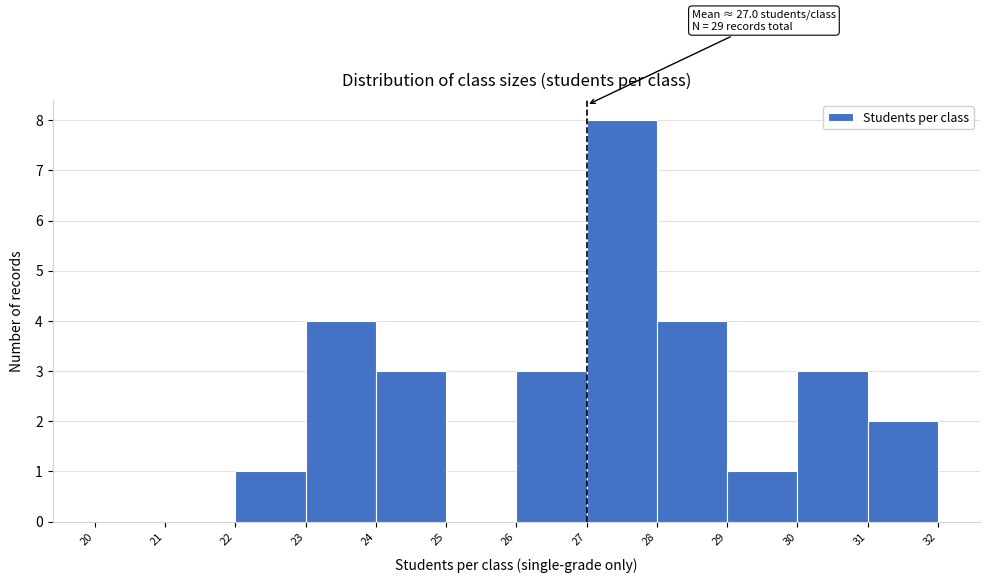

Over which range of the x-axis is the bar tallest?

27 to 28